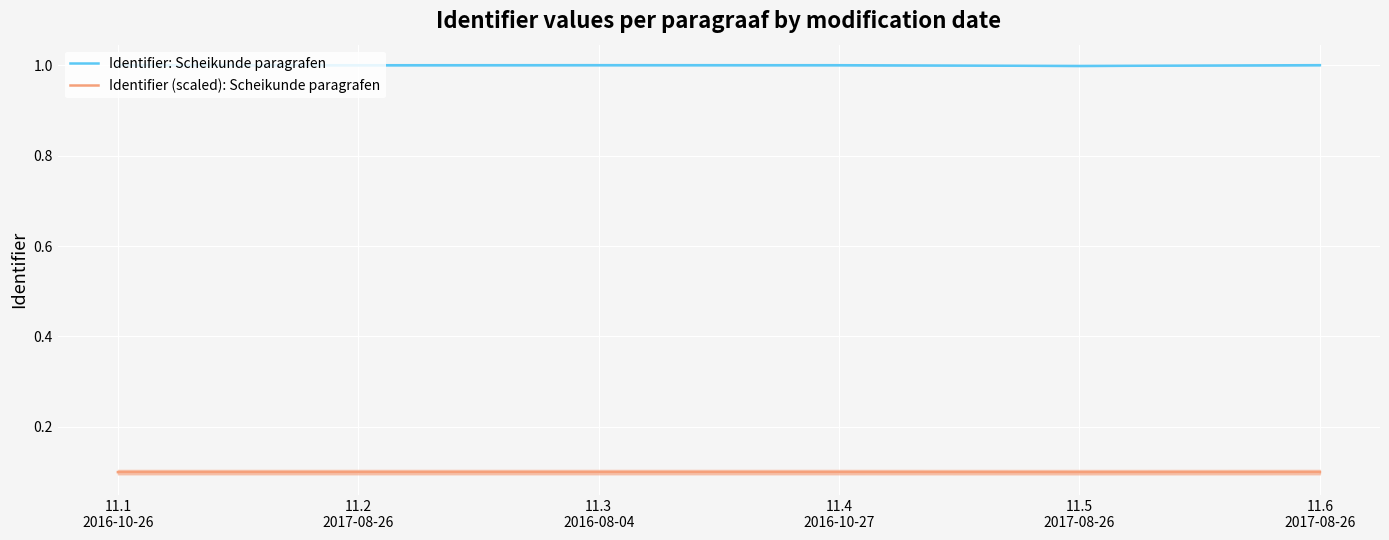

What is the sum of all Identifier (scaled): Scheikunde paragrafen values?

0.6